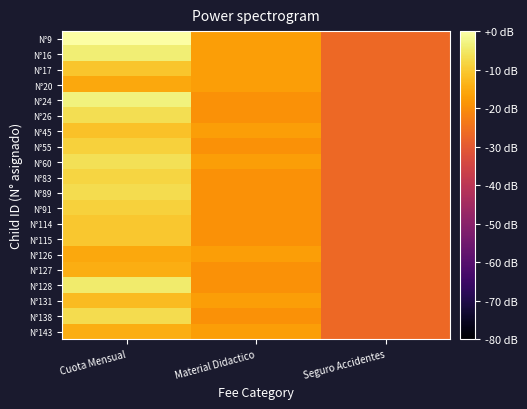

At which category does the chart reach its peak across all series?

Cuota Mensual